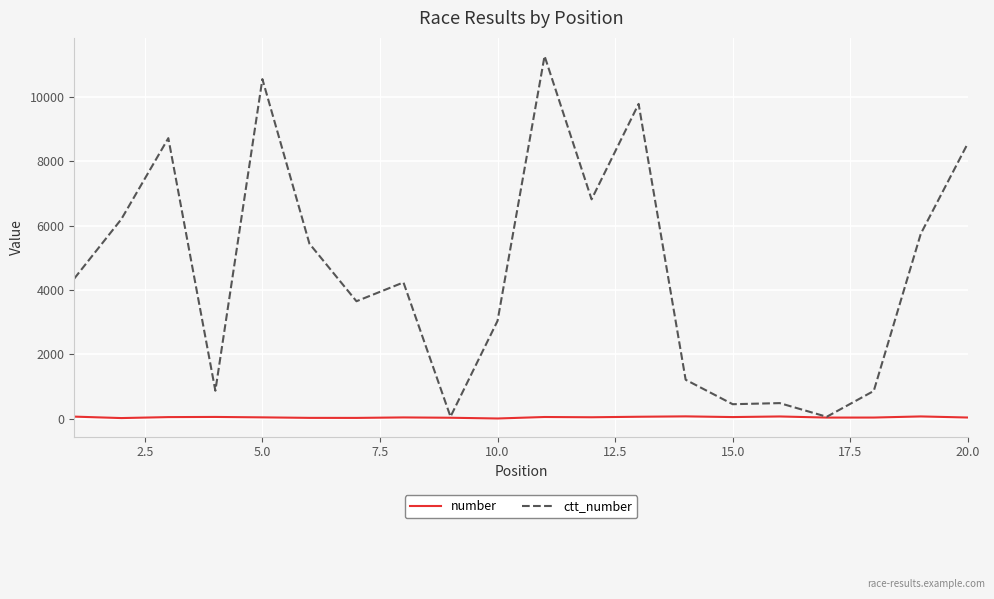

How many lines are shown in the chart?

2